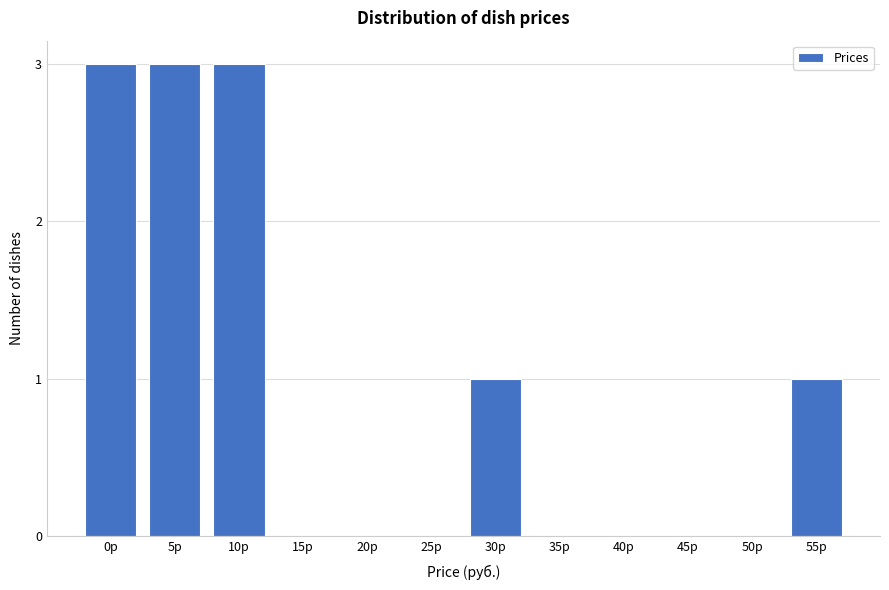

Reading left to right, transcribe all the data shown in this chart.

0р=3	5р=3	10р=3	15р=0	20р=0	25р=0	30р=1	35р=0	40р=0	45р=0	50р=0	55р=1